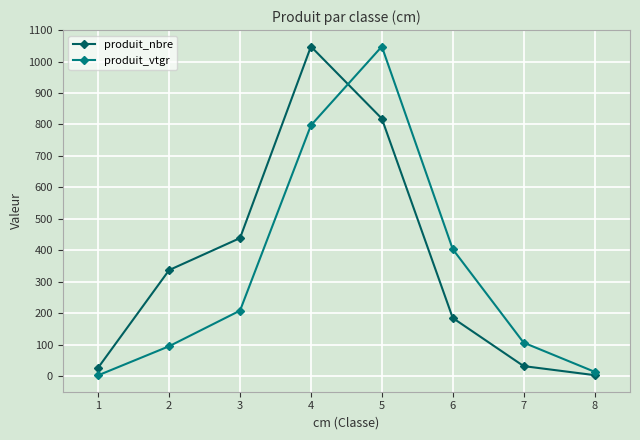

Is it true that produit_nbre equals 55.2 at 6?

False